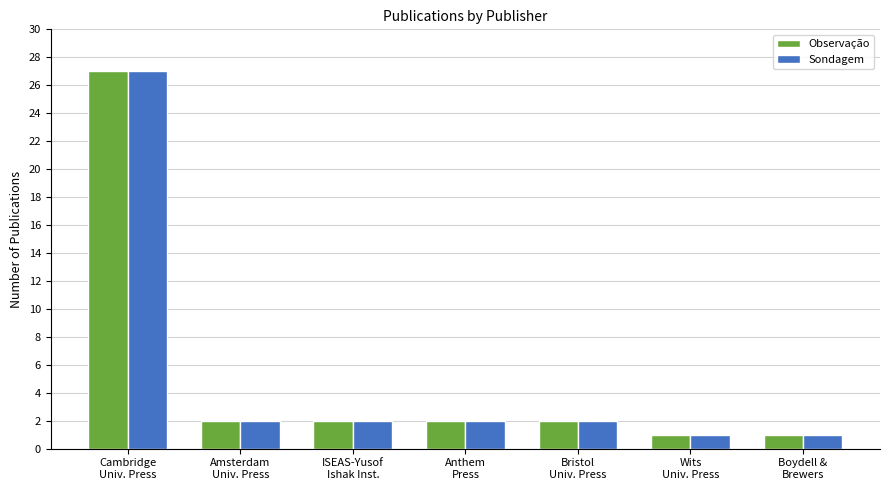

At Anthem
Press, list the series in order from smallest to largest.

Observação, Sondagem